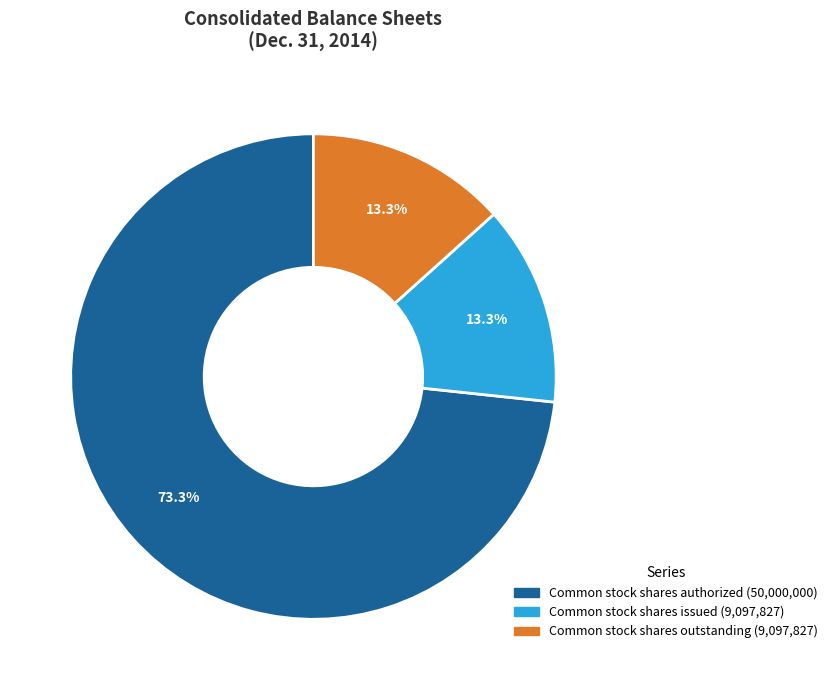

Does any single category account for the majority?

Yes